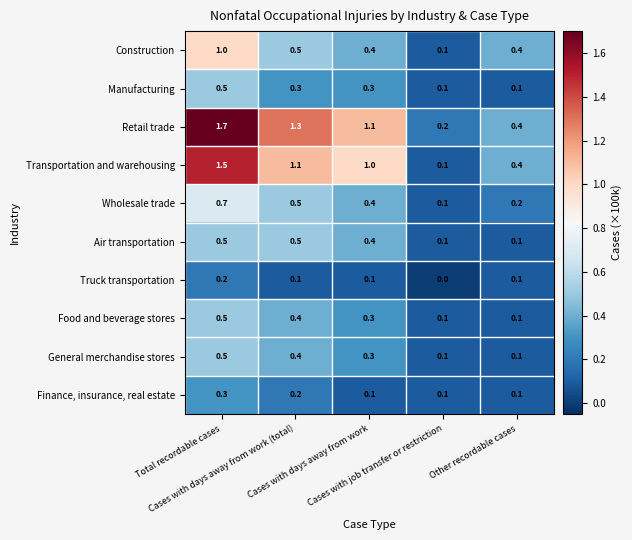

What is the average value of the General merchandise stores series?

0.3